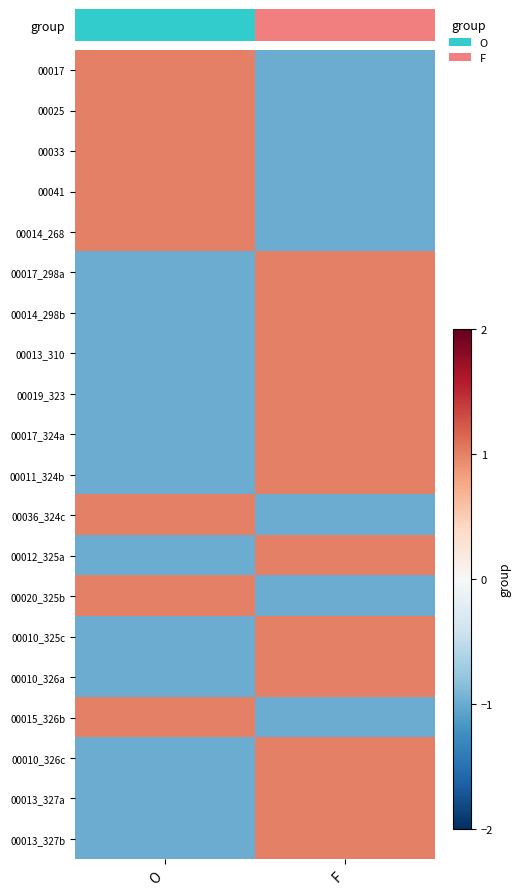

Count the number of data series in this chart.

20